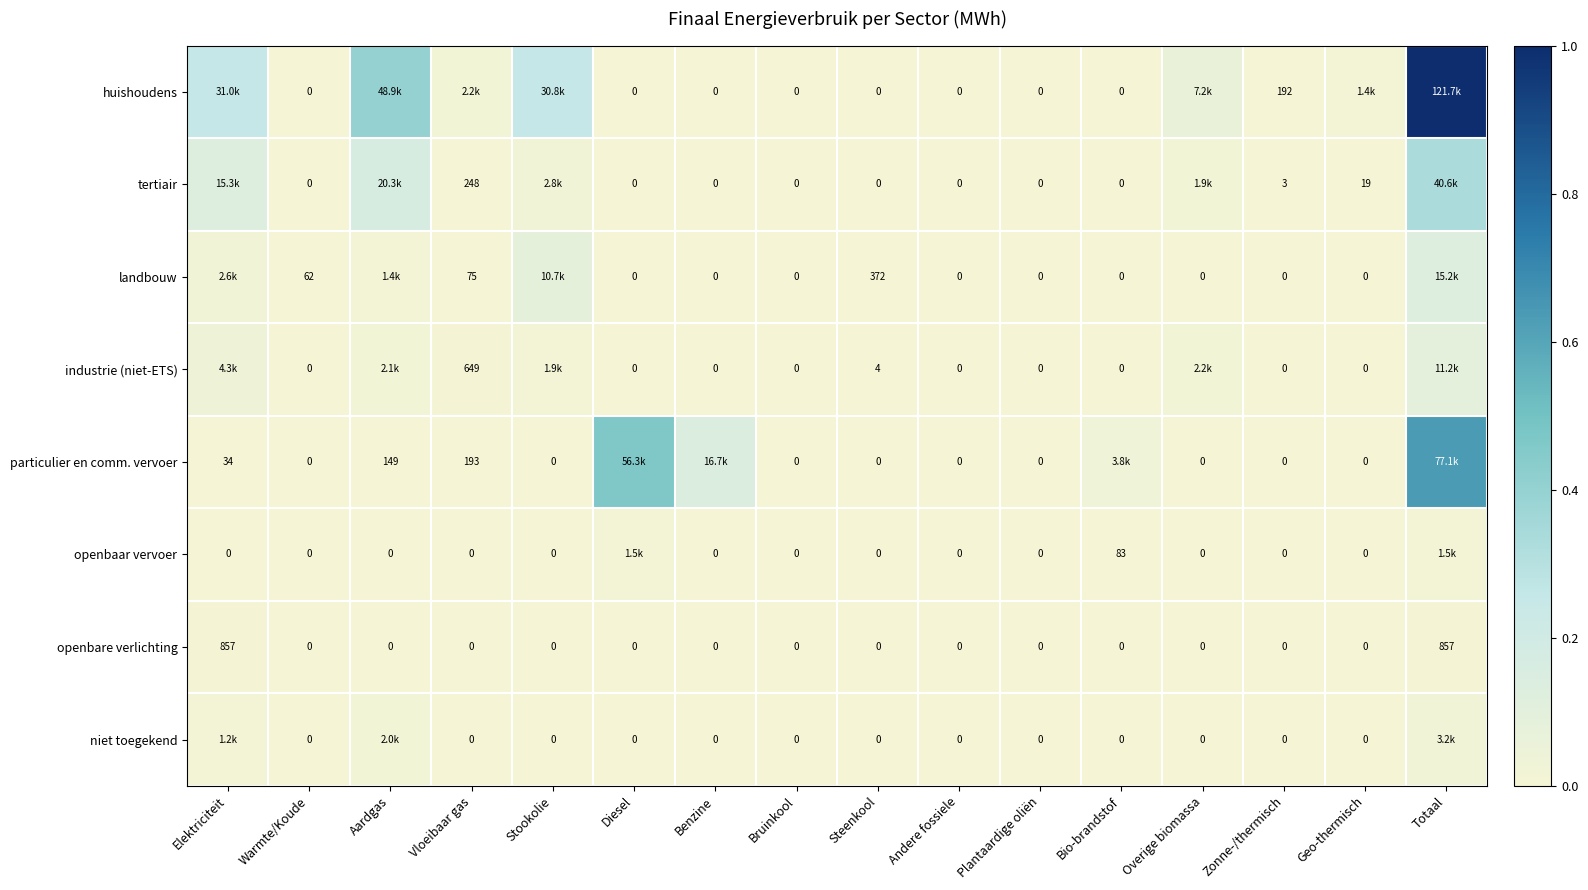

The value of openbaar vervoer at Zonne-/thermisch is 0.0. True or false?

True